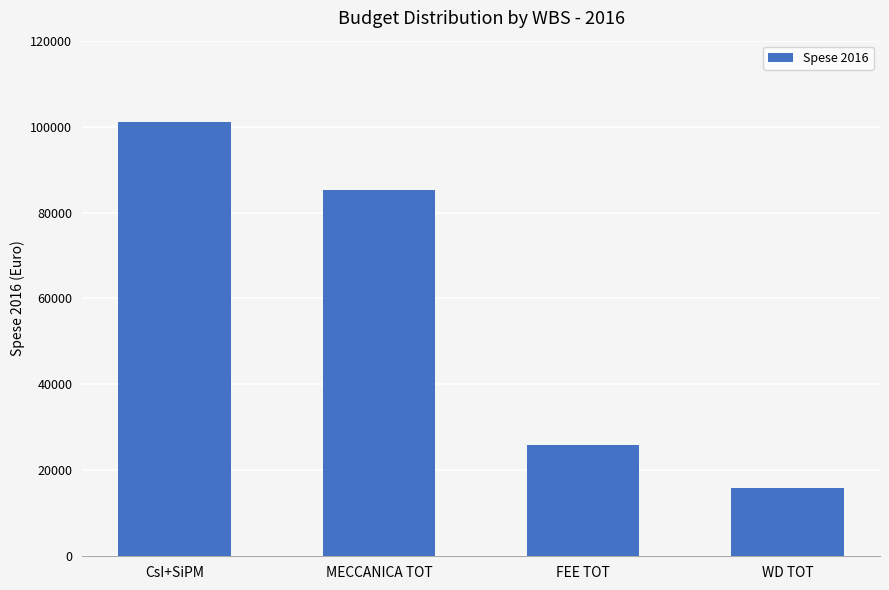

Which category has the highest value across all series?

CsI+SiPM